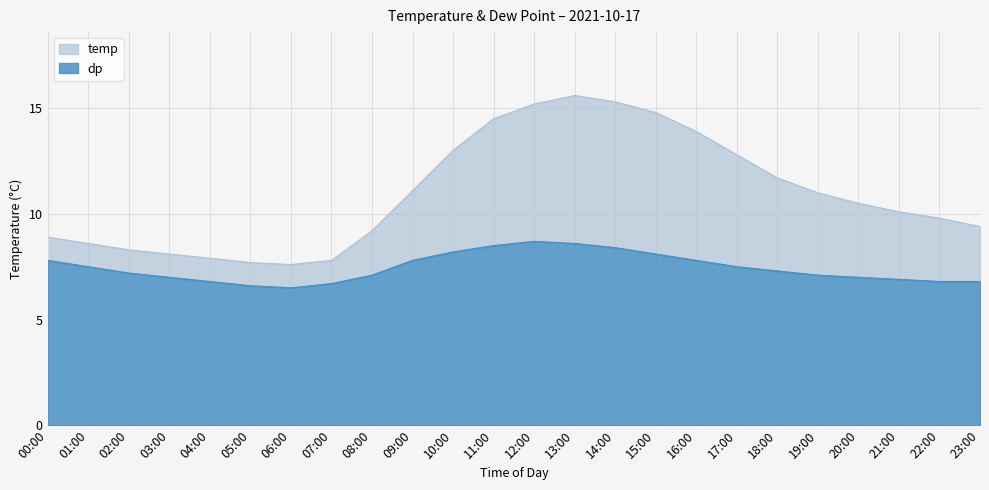

Reading right to left, what are all the values shown in this chart?

temp: 23:00=9.4	22:00=9.8	21:00=10.1	20:00=10.5	19:00=11.0	18:00=11.7	17:00=12.8	16:00=13.9	15:00=14.8	14:00=15.3	13:00=15.6	12:00=15.2	11:00=14.5	10:00=13.0	09:00=11.1	08:00=9.2	07:00=7.8	06:00=7.6	05:00=7.7	04:00=7.9	03:00=8.1	02:00=8.3	01:00=8.6	00:00=8.9
dp: 23:00=6.8	22:00=6.8	21:00=6.9	20:00=7.0	19:00=7.1	18:00=7.3	17:00=7.5	16:00=7.8	15:00=8.1	14:00=8.4	13:00=8.6	12:00=8.7	11:00=8.5	10:00=8.2	09:00=7.8	08:00=7.1	07:00=6.7	06:00=6.5	05:00=6.6	04:00=6.8	03:00=7.0	02:00=7.2	01:00=7.5	00:00=7.8